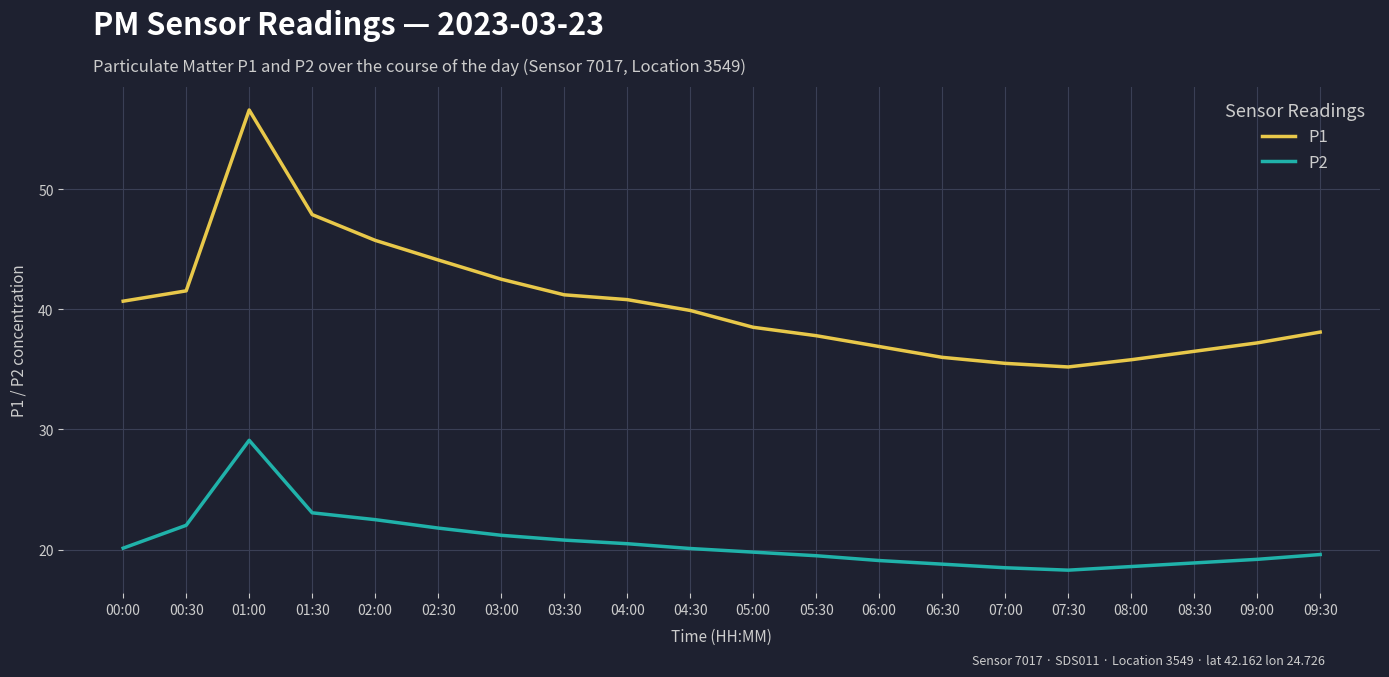

What is the difference between the highest and lowest values at 00:30?

19.5